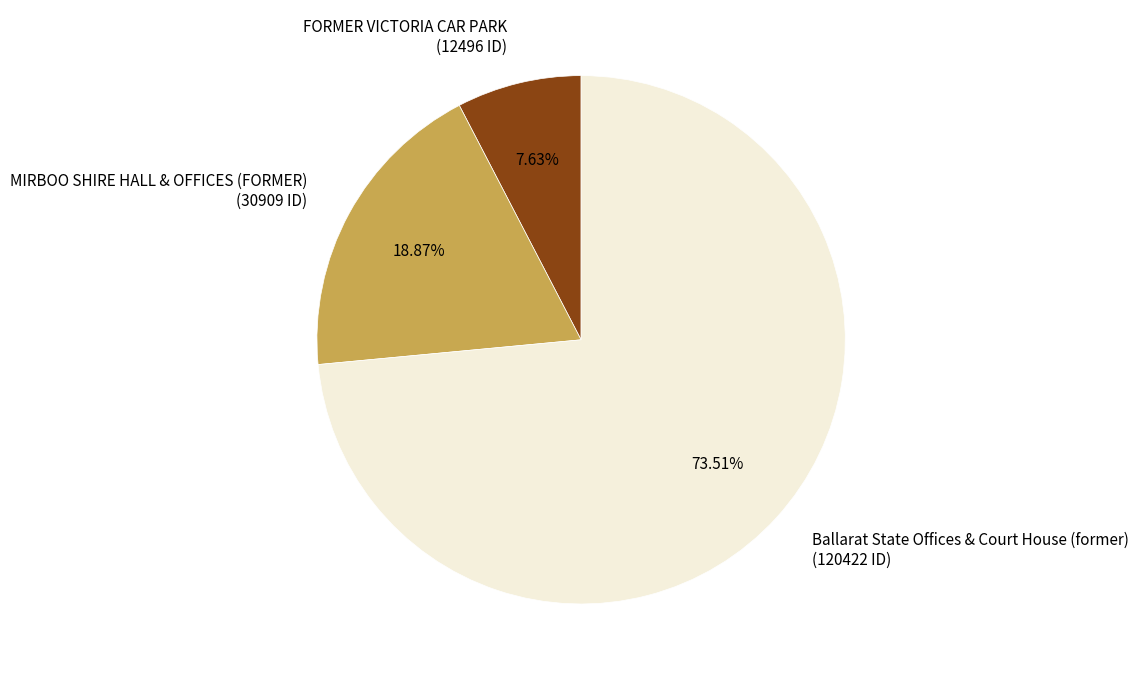

True or false: Ballarat State Offices & Court House (former) accounts for 74% of the total.

True